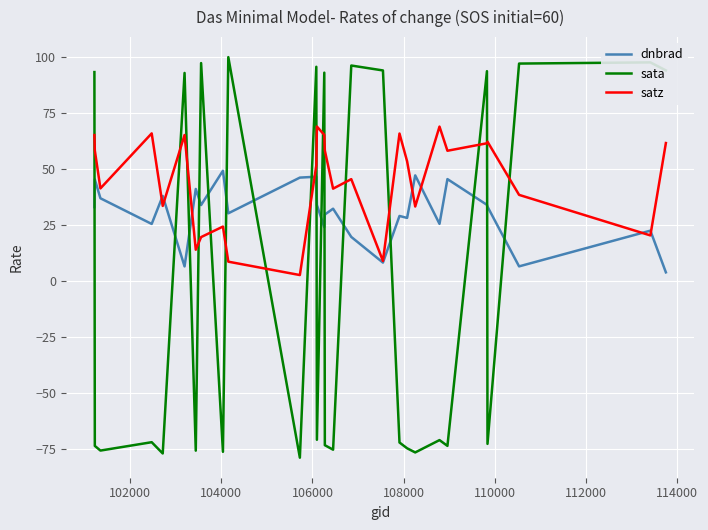

Which series has the largest total across all categories?

satz